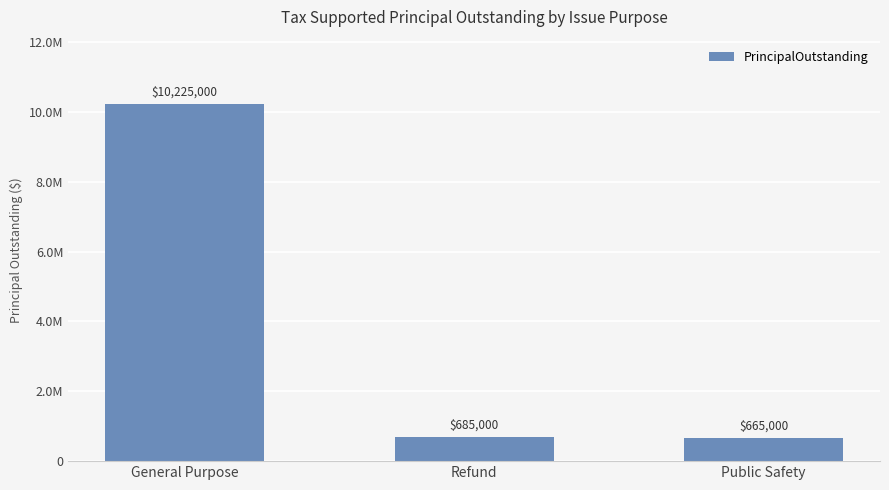

Reading right to left, what are all the values shown in this chart?

Public Safety=665000	Refund=685000	General Purpose=10225000